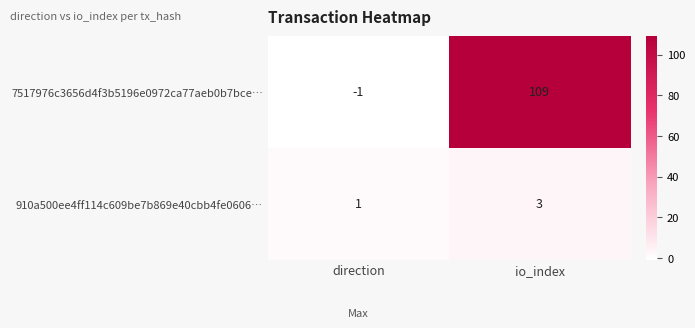

Count the number of data series in this chart.

2